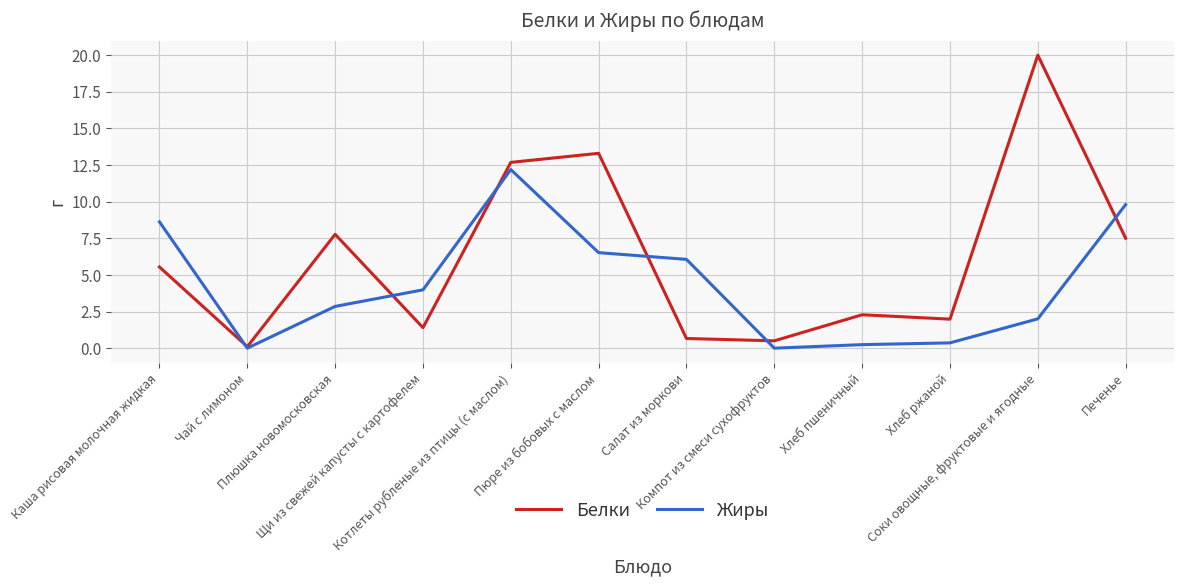

At which label does Белки first exceed 5?

Каша рисовая молочная жидкая